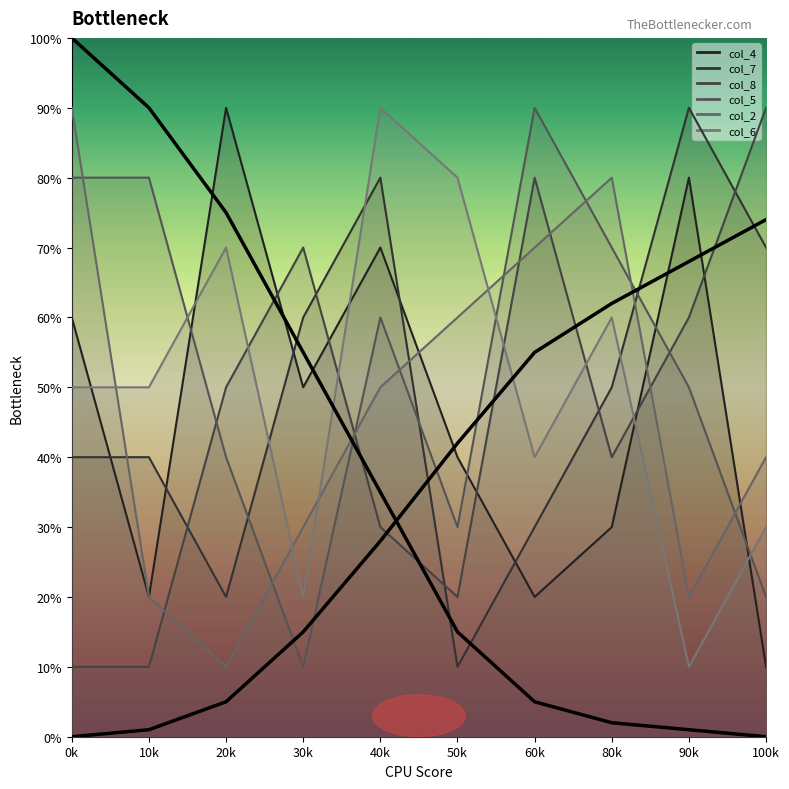

How many values in the col_6 series are below 50?

4